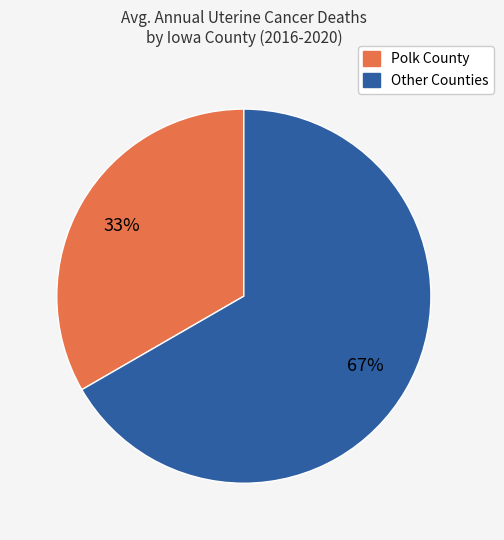

Count the number of slices in the pie.

2